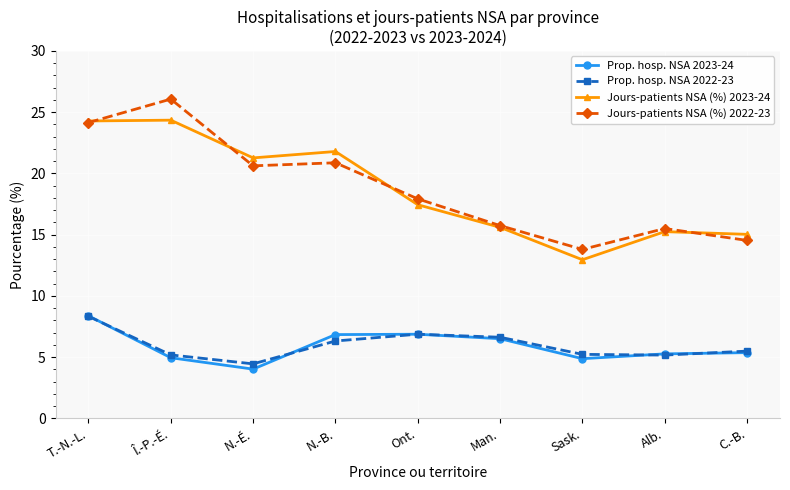

Count the number of categories in the chart.

9